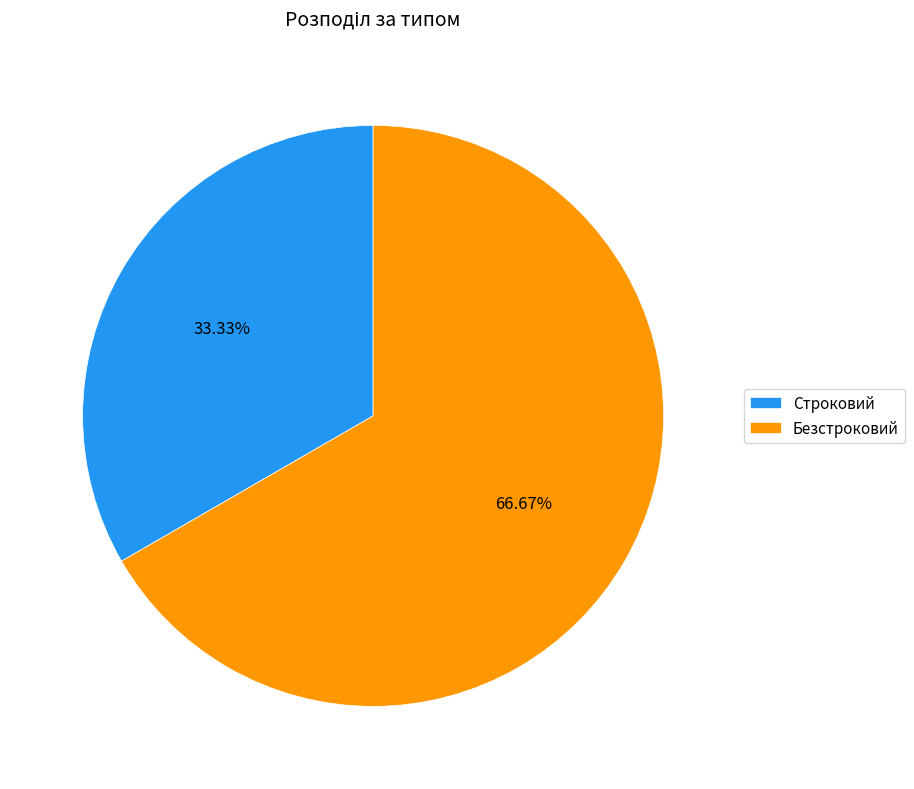

The Безстроковий slice represents 67% of the pie. True or false?

True